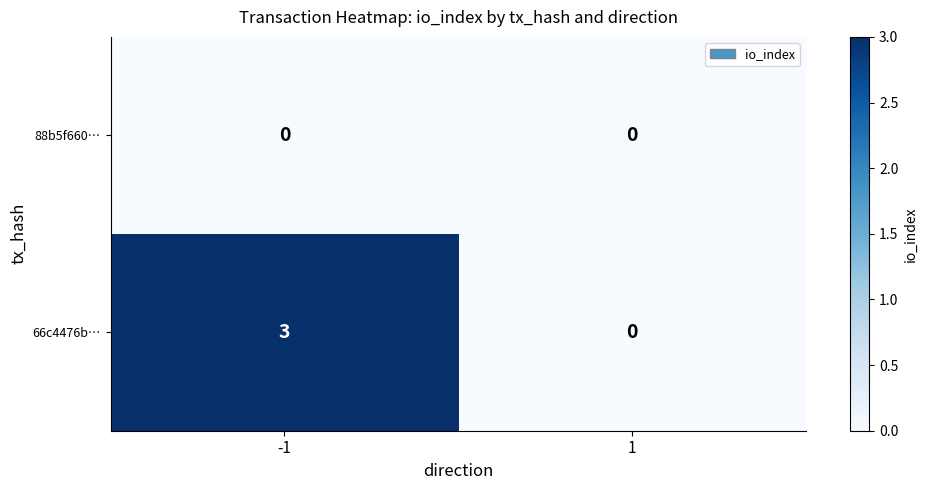

Reading left to right, list all the values displayed in this chart.

88b5f660…: 0	0
66c4476b…: 3	0